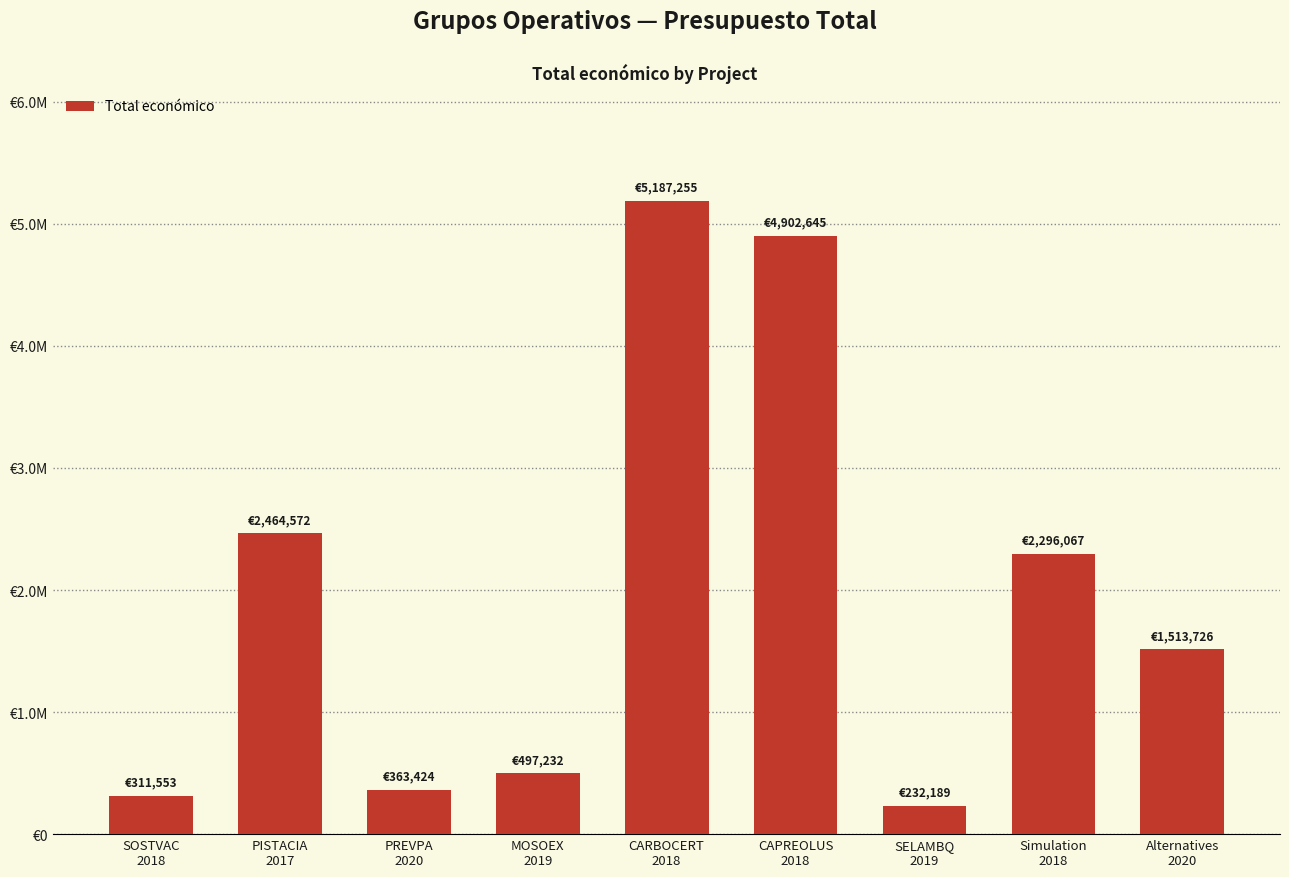

The value at Alternatives
2020 is 1513726. True or false?

True